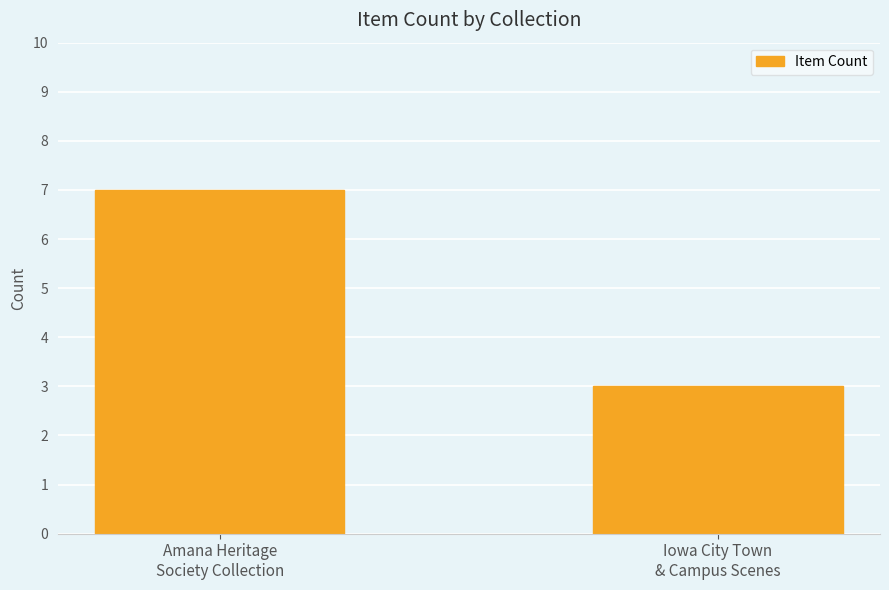

Which has a higher value, Iowa City Town
& Campus Scenes or Amana Heritage
Society Collection?

Amana Heritage
Society Collection